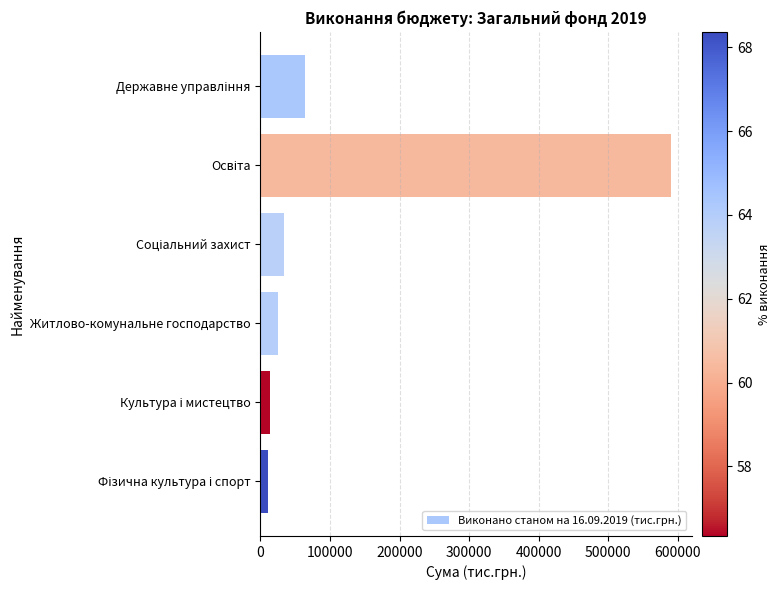

What is the greatest value displayed?

590436.1